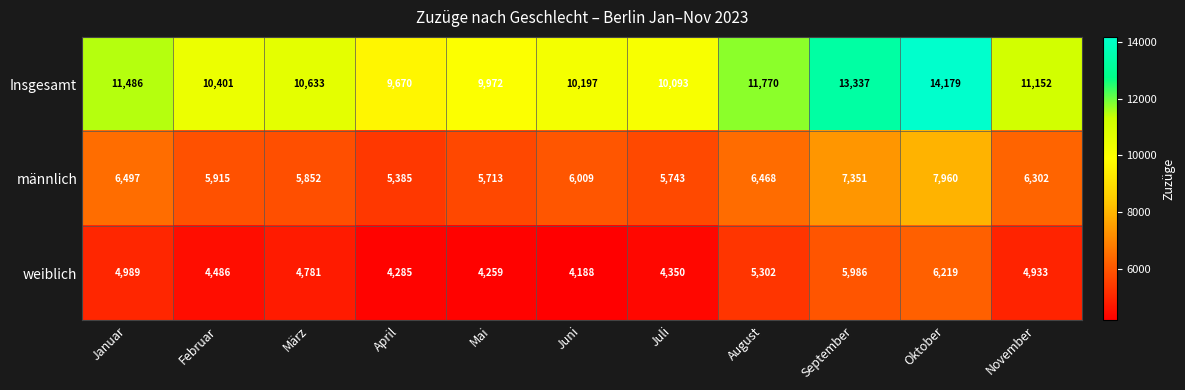

What is the difference between the second highest and second lowest values in the Insgesamt series?

3365